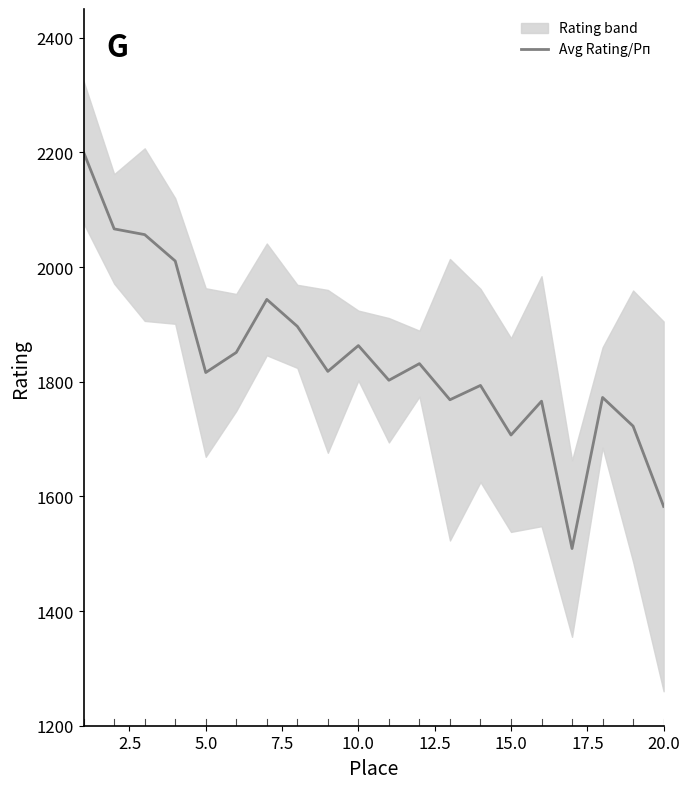

Does the chart have visible grid lines?

No